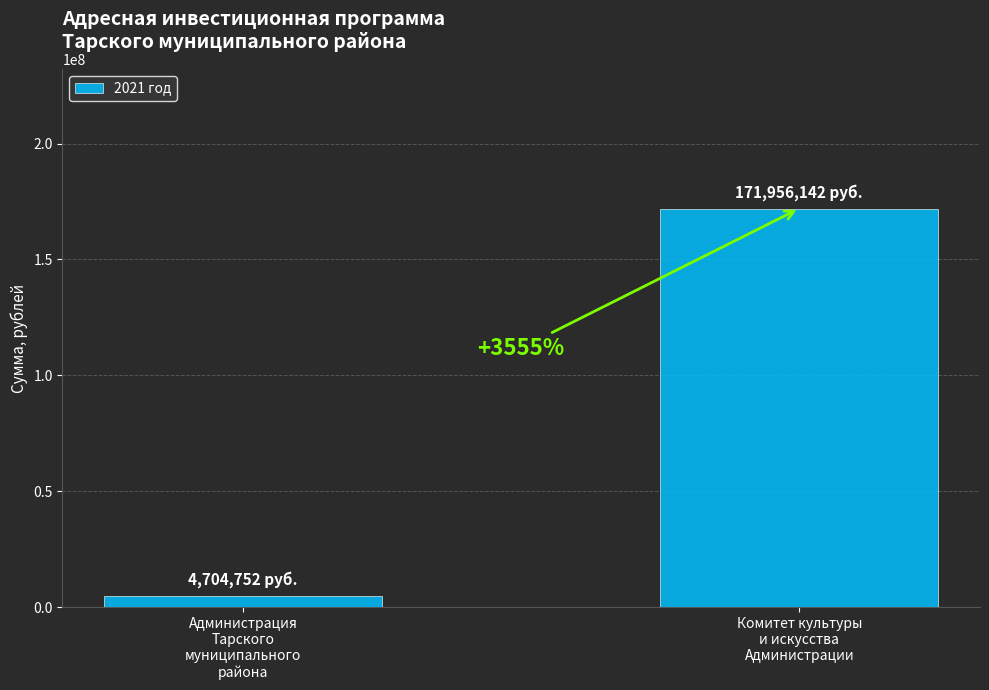

How many bars are there in total?

2